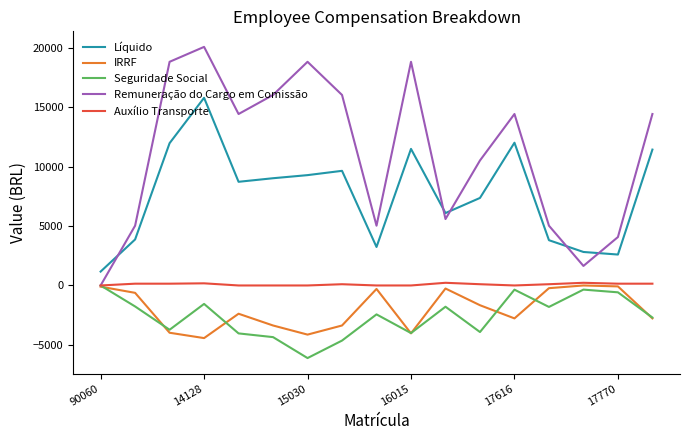

How many lines are shown in the chart?

5